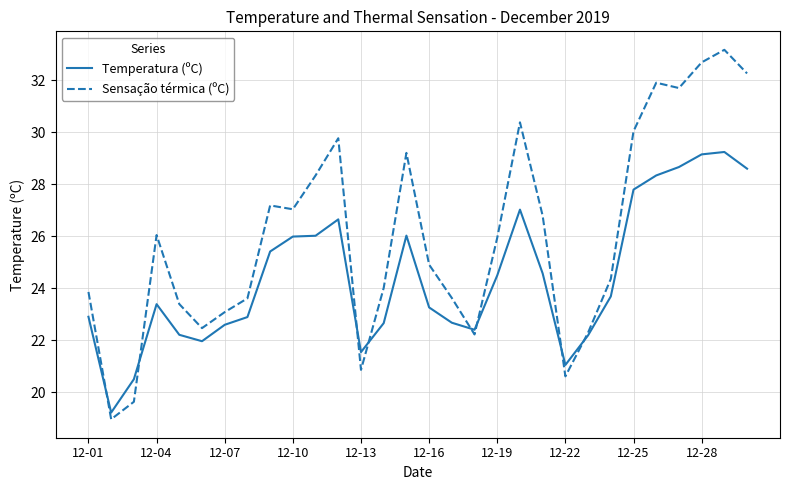

In Temperatura (ºC), how many points are higher than both neighbors (excluding endpoints)?

5